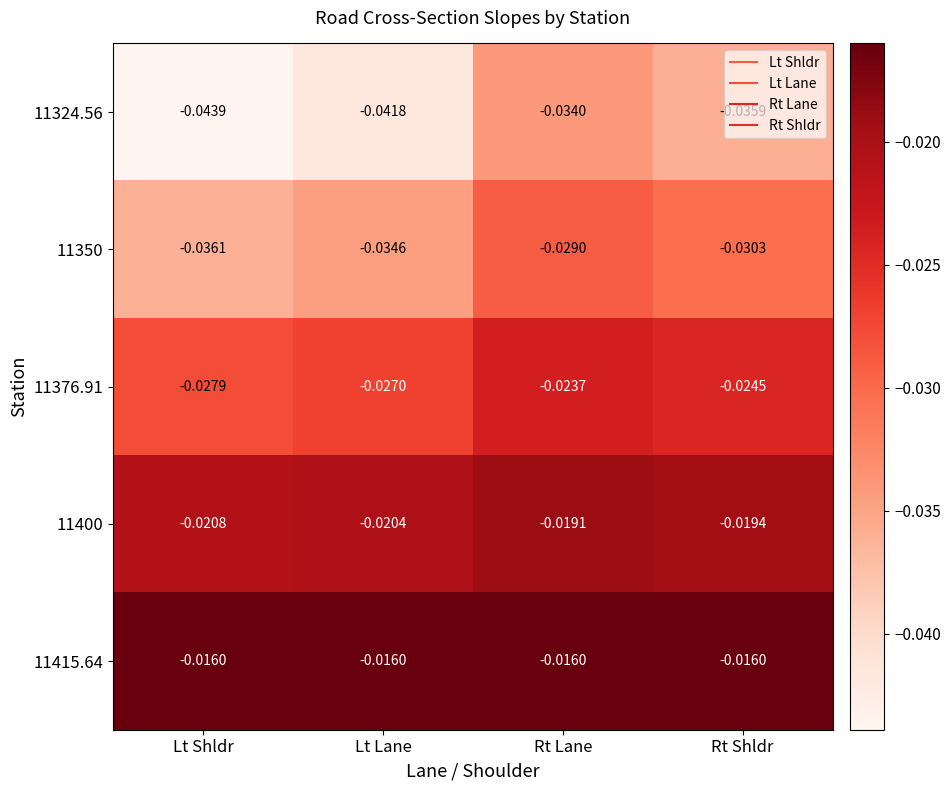

Is the value of 11376.91 at Rt Shldr greater than the value of 11350 at Rt Lane?

Yes